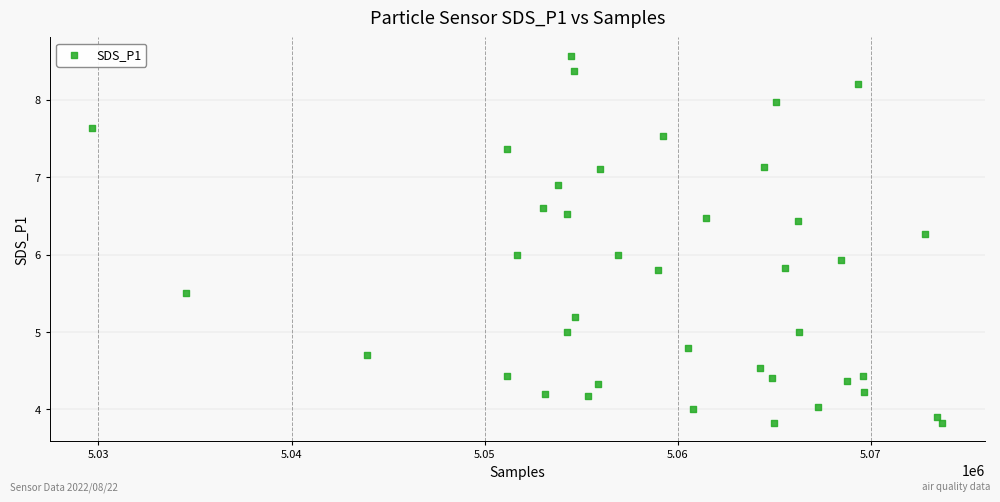

What is the range of Y values (max minus min)?

4.7